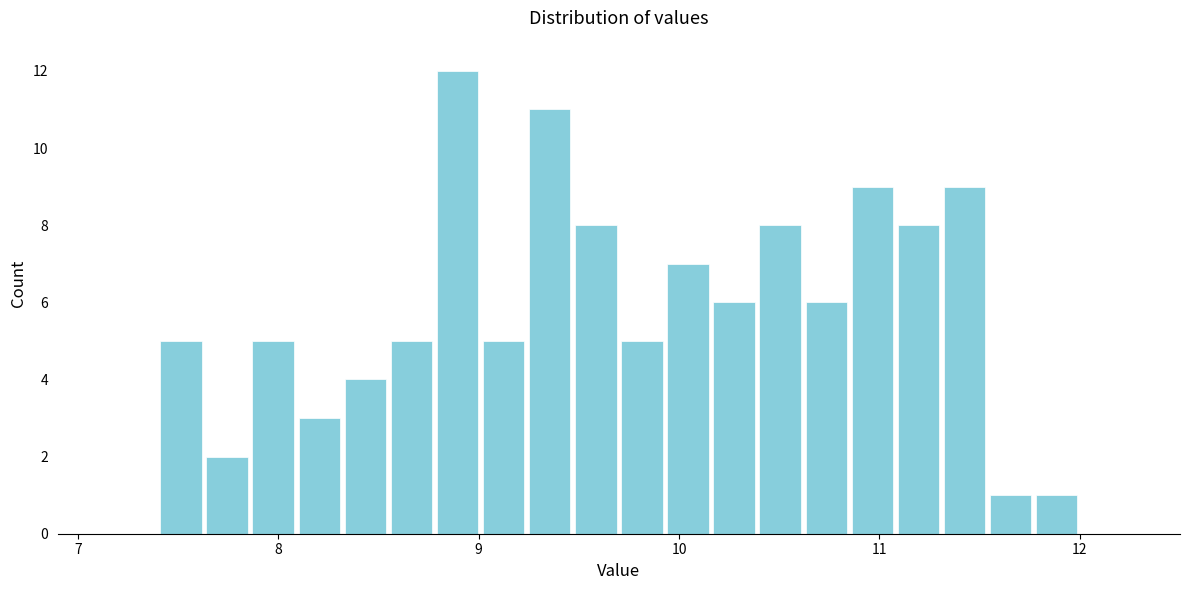

Read against the x-axis, roughly where is the centre of the tallest bar?

8.9